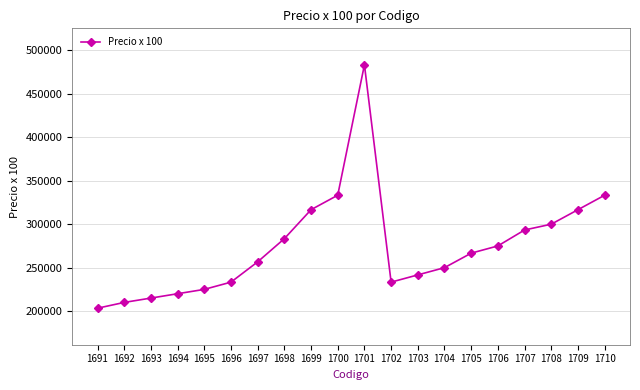

What is the change in value from 1704 to 1710?

+83333.5